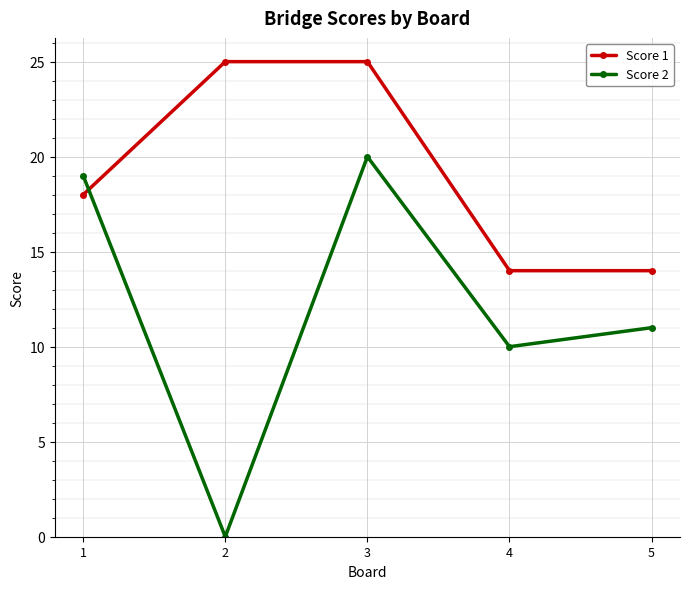

Between 1 and 2, which series saw the biggest shift?

Score 2